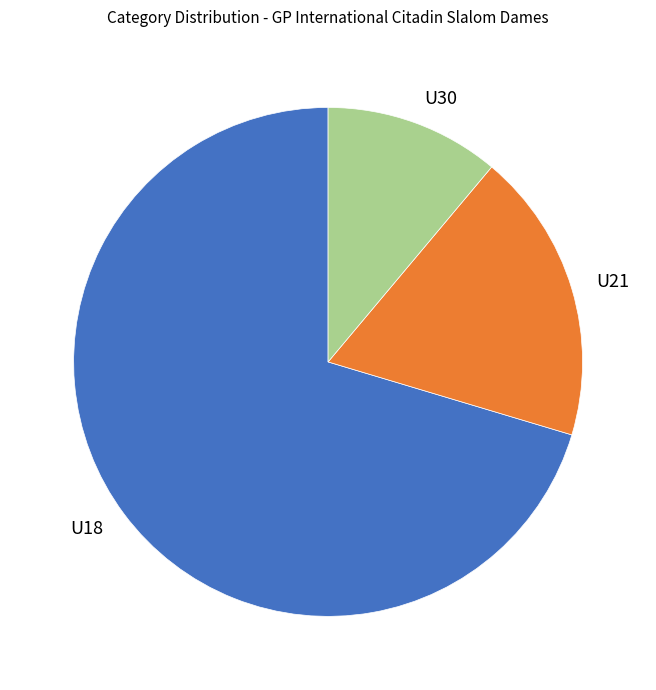

Is the sum of U18 and U21 greater than half?

Yes